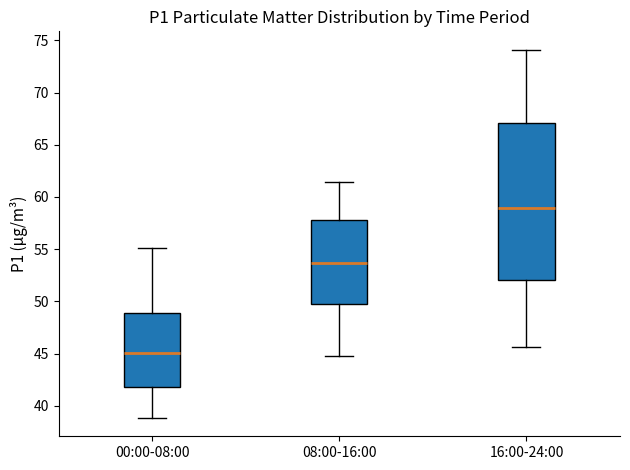

Reading left to right, transcribe this box plot: for each box, give where its median line is, the range the box spans, and where its two whiskers end, as read against the y-axis. The values are not printed on the chart, so give them approximately, as read against the axis.

00:00-08:00: median 45.0, box 42.0 to 49.0, whiskers 39.0 to 55.0
08:00-16:00: median 53.5, box 49.5 to 58.0, whiskers 45.0 to 61.5
16:00-24:00: median 59.0, box 52.0 to 67.0, whiskers 45.5 to 74.0